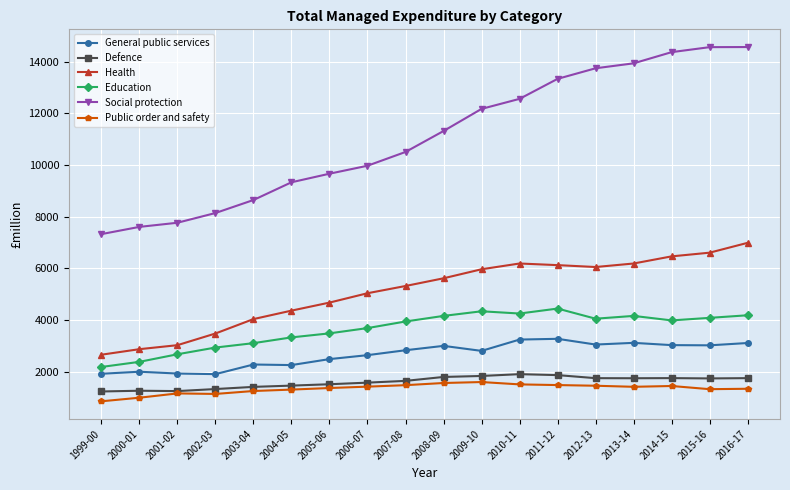

How many lines are shown in the chart?

6